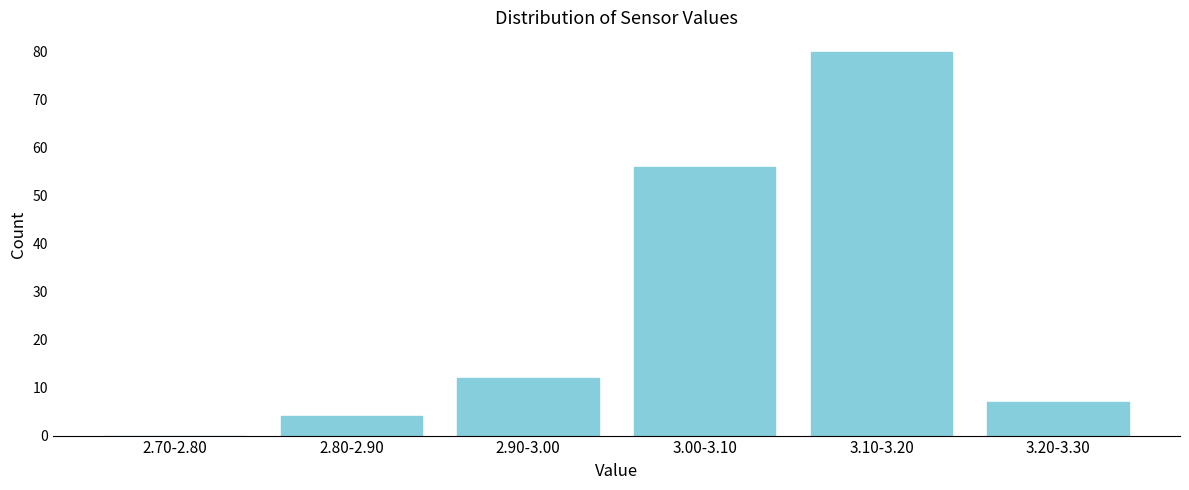

Reading left to right, list all the values displayed in this chart.

2.70-2.80=0	2.80-2.90=4	2.90-3.00=12	3.00-3.10=56	3.10-3.20=80	3.20-3.30=7